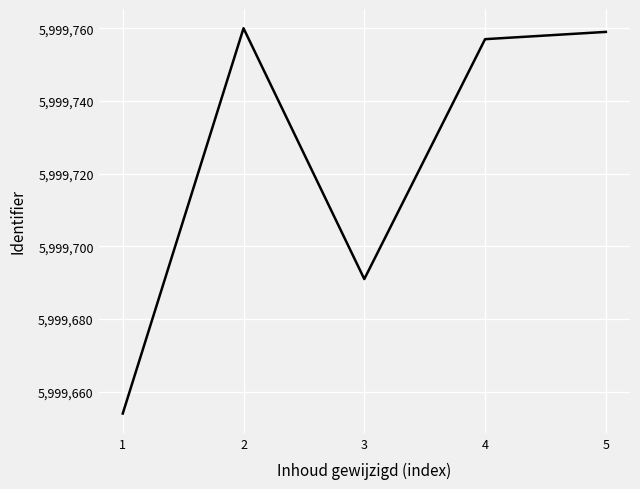

What is the difference between the maximum and minimum values?

106